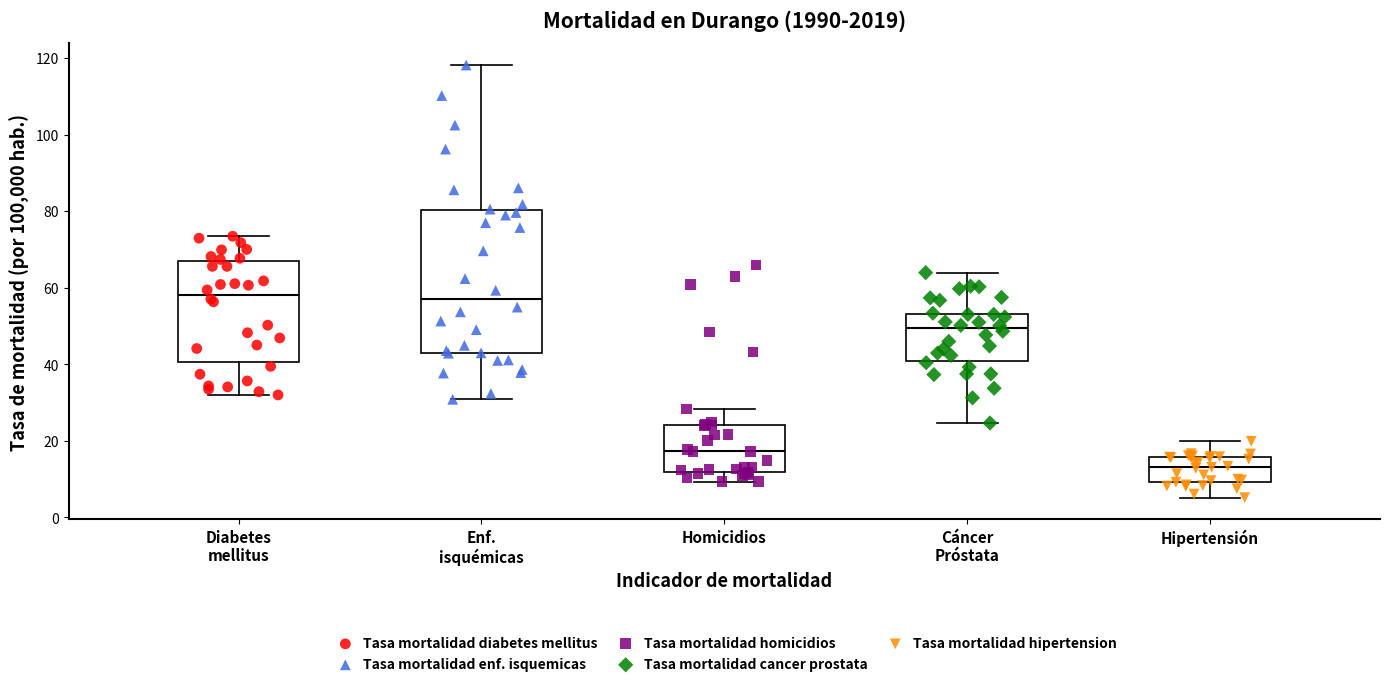

Reading left to right, read every box against the y-axis: the position of its median line, the range the box covers, and the ends of its whiskers. The values are not printed on the chart, so give them approximately, as read against the axis.

Diabetes mellitus: median 58, box 40 to 66, whiskers 32 to 74
Enf. isquémicas: median 58, box 42 to 80, whiskers 30 to 118
Homicidios: median 18, box 12 to 24, whiskers 10 to 28
Cáncer Próstata: median 50, box 40 to 54, whiskers 24 to 64
Hipertensión: median 14, box 10 to 16, whiskers 6 to 20